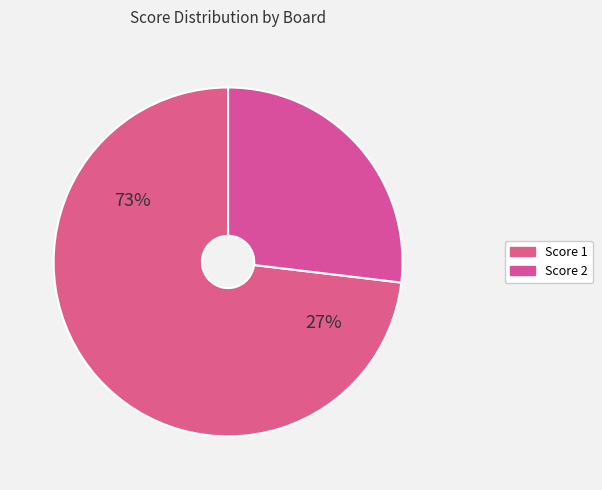

Rank the series by their average value, from highest to lowest.

Score 1, Score 2